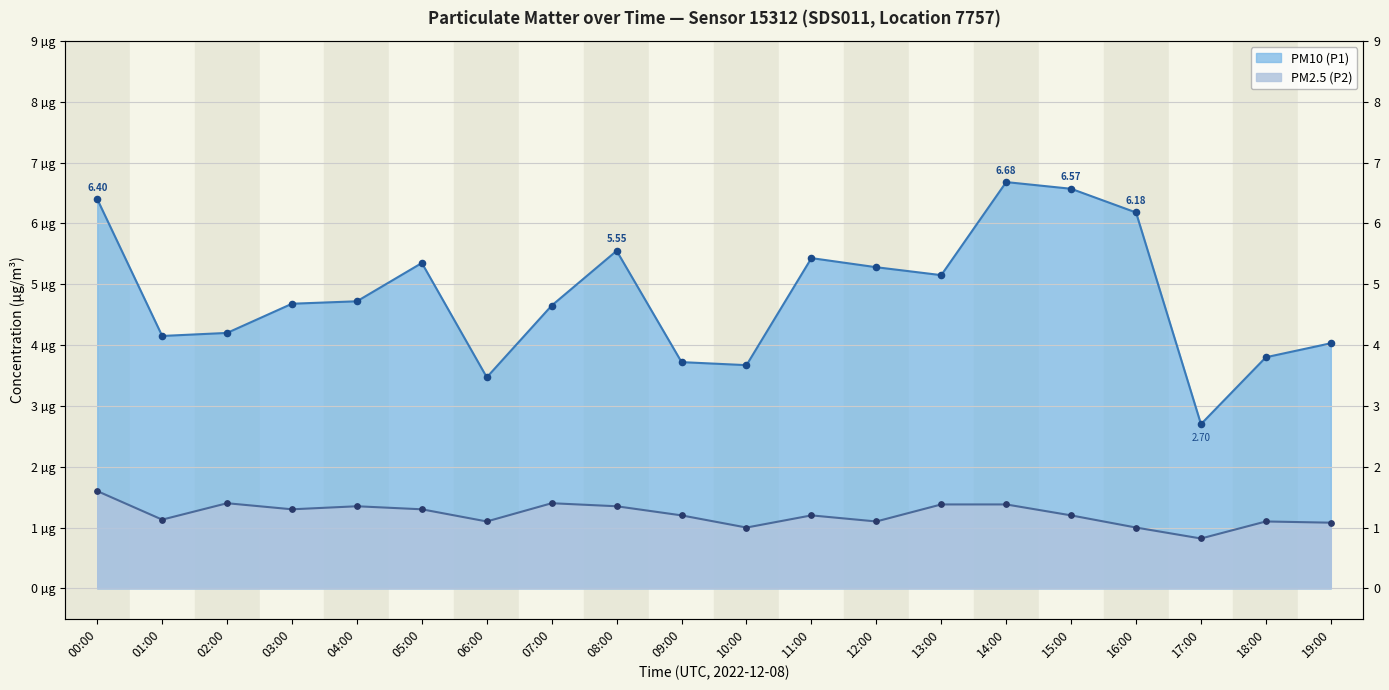

What is the total value across all series at 19:00?

5.1